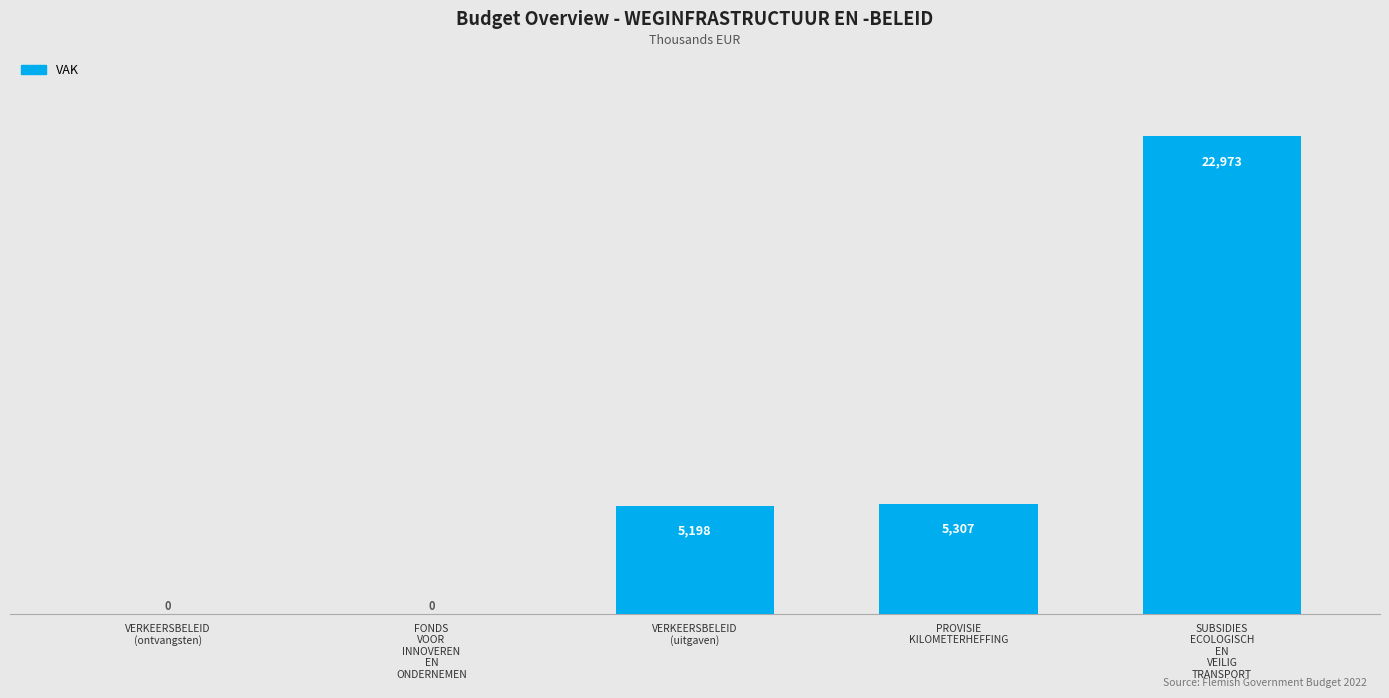

Which has a higher value, VERKEERSBELEID
(uitgaven) or SUBSIDIES
ECOLOGISCH
EN
VEILIG
TRANSPORT?

SUBSIDIES
ECOLOGISCH
EN
VEILIG
TRANSPORT